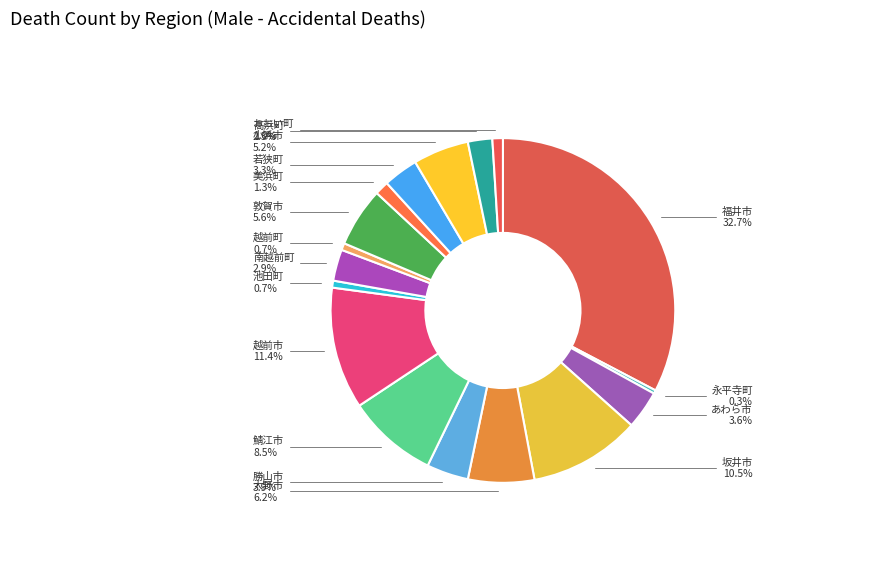

Is it true that 越前市 is 11% of the pie?

True